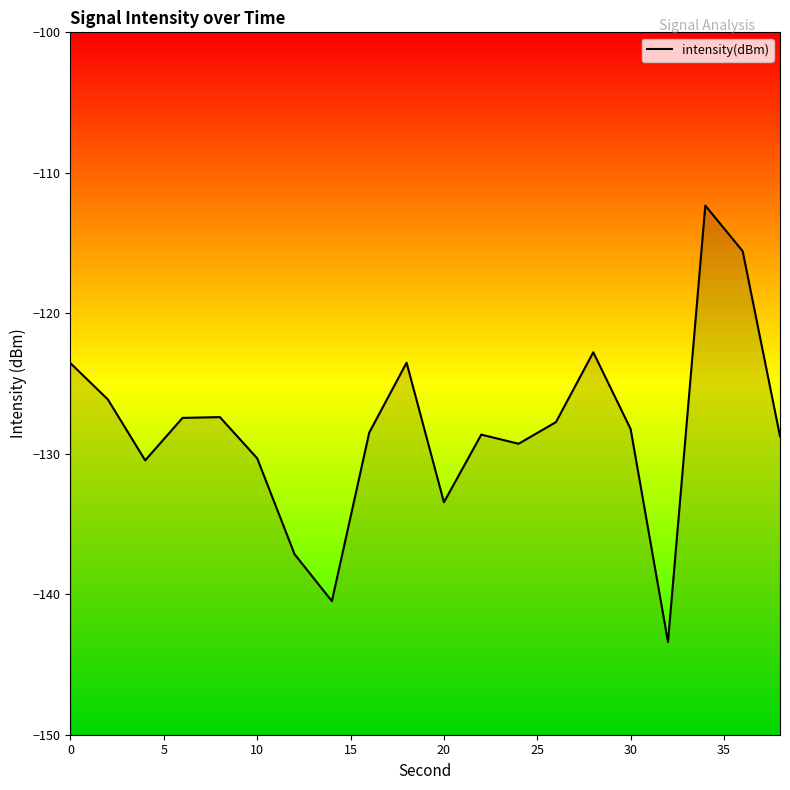

What is the sum of all values?

-2565.2